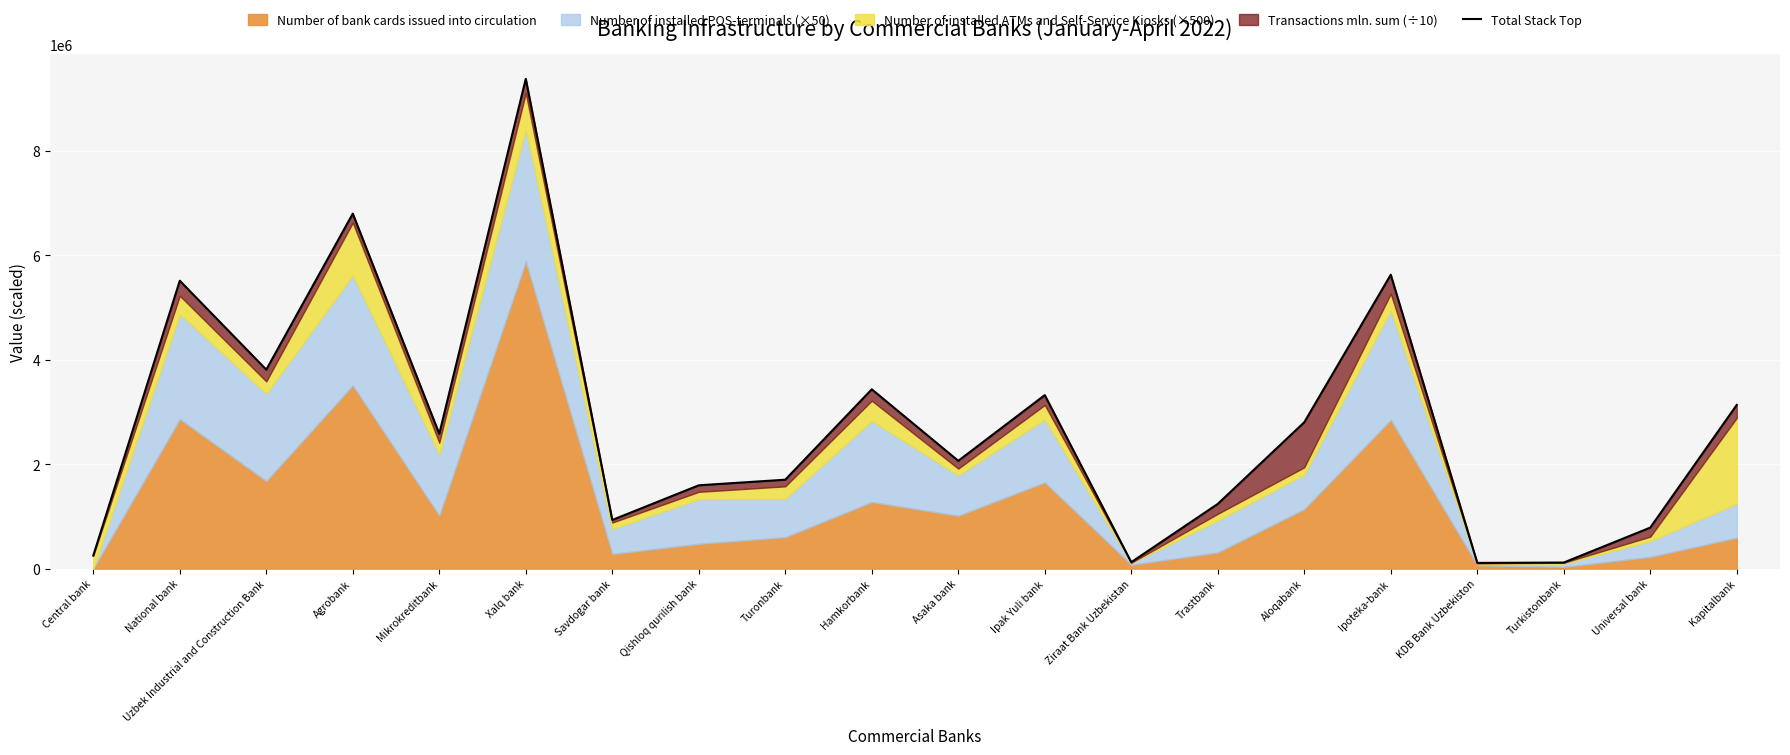

Reading left to right, extract all data points from this chart.

250000.0	5512925.1	3810464.9	6798036.1	2581011.0	9378841.0	932050.7	1595970.1	1703238.9	3434012.6	2064678.2	3322810.0	123702.1	1239590.6	2802860.2	5628116.0	110043.2	116747.7	785884.2	3134982.1